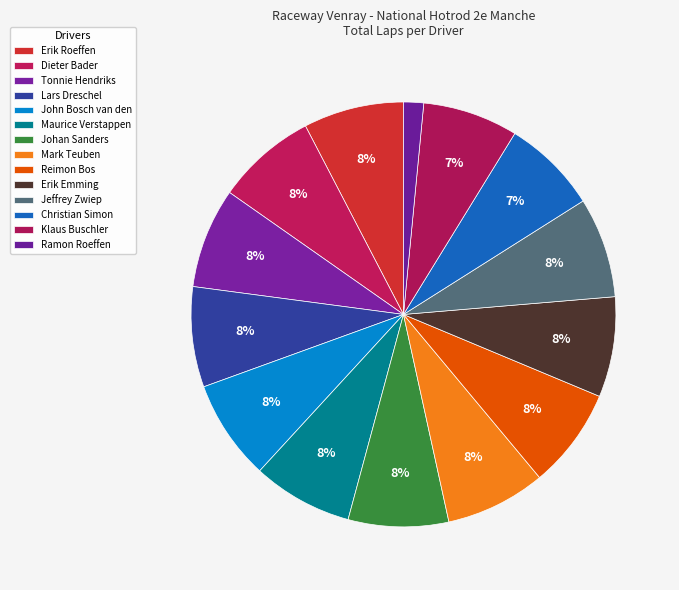

How many segments does this pie chart have?

14